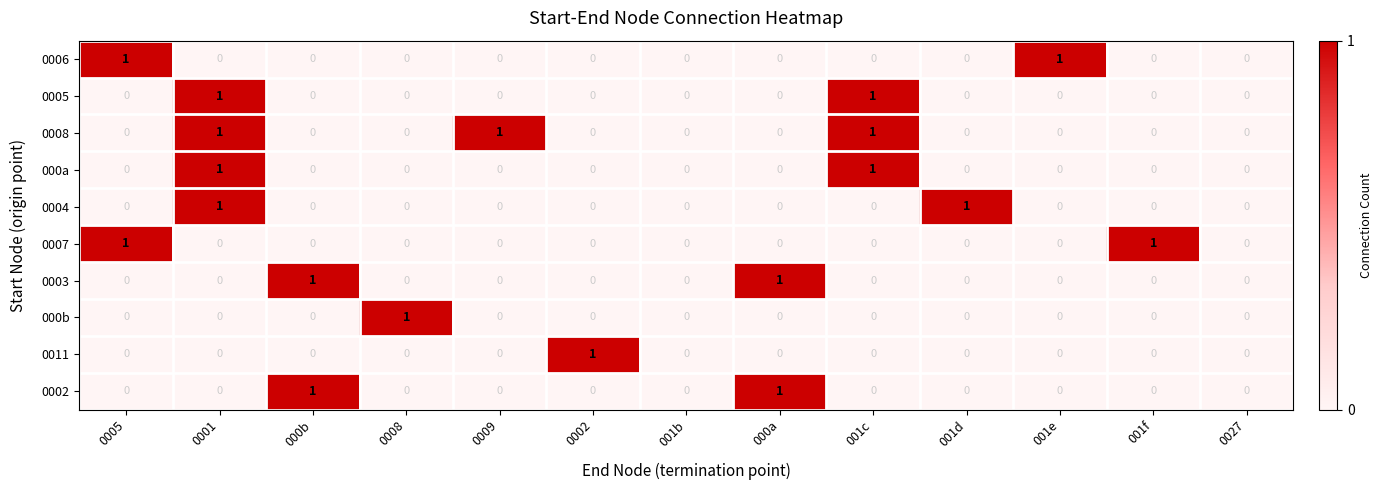

Which series has the largest total across all categories?

0008